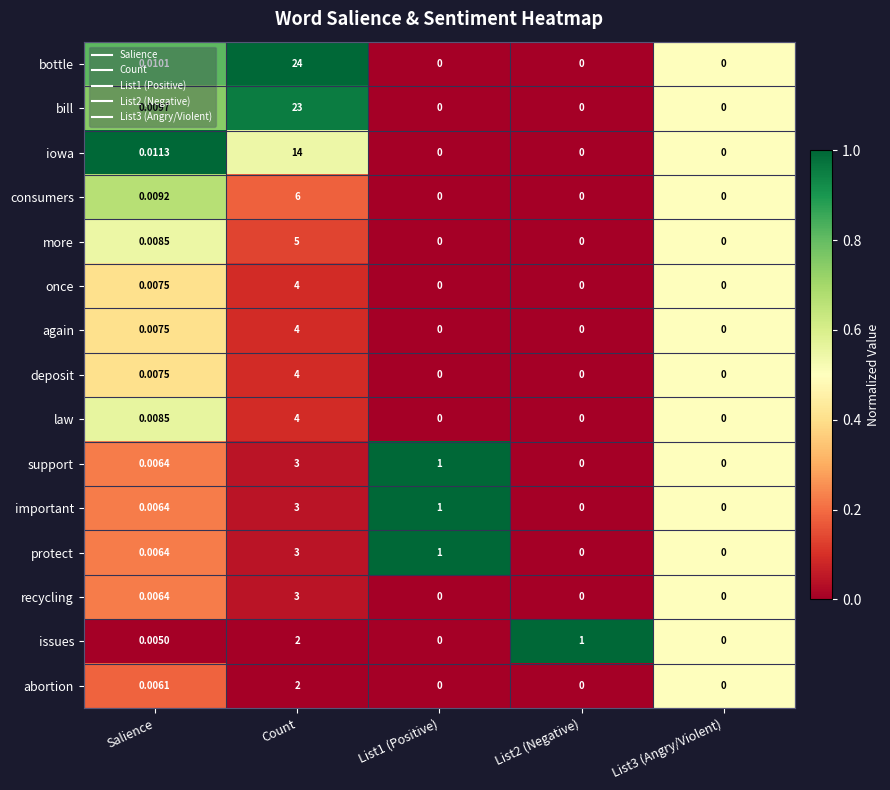

Which series changed the most between List2 (Negative) and List3 (Angry/Violent)?

issues